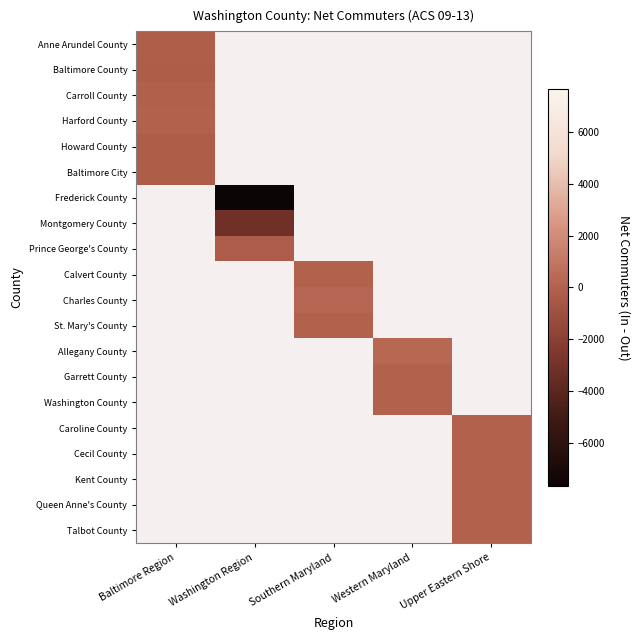

Is the value of Garrett County at Western Maryland greater than the value of Kent County at Washington Region?

No